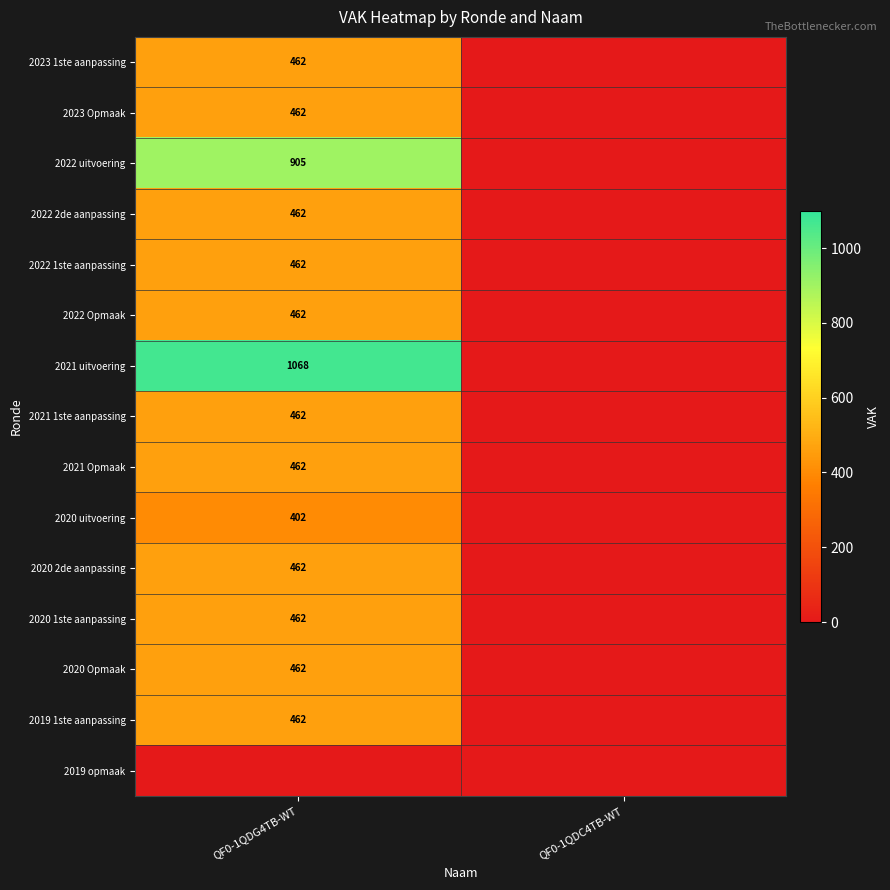

The value of 2022 1ste aanpassing at QF0-1QDG4TB-WT is 269. True or false?

False